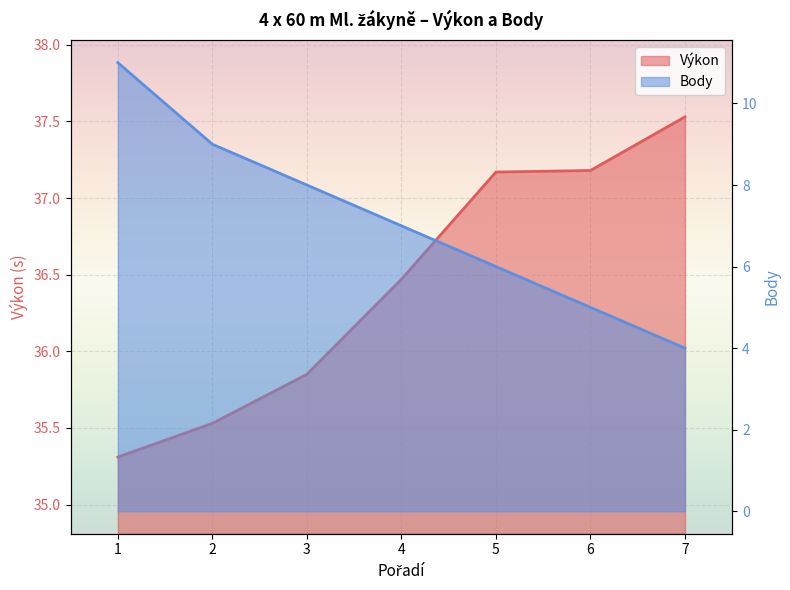

What is the value of the Výkon point at the 5th from the left?

37.2